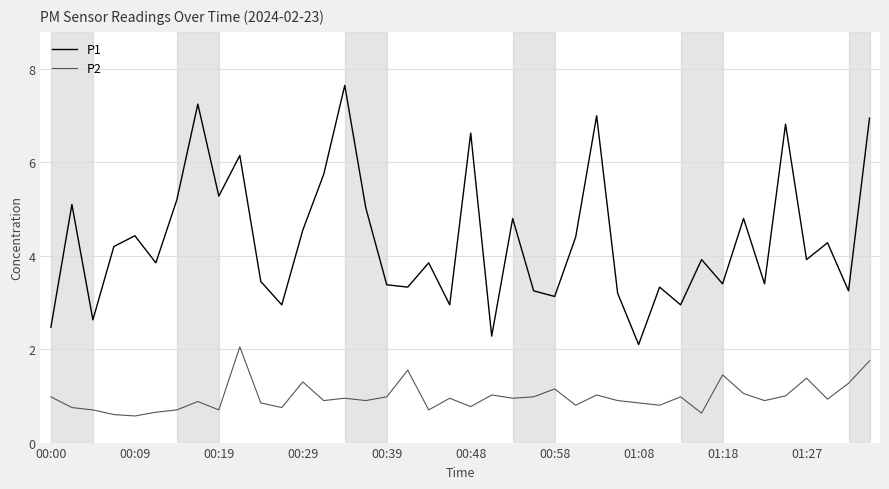

True or false: P1 and P2 intersect in this chart.

False